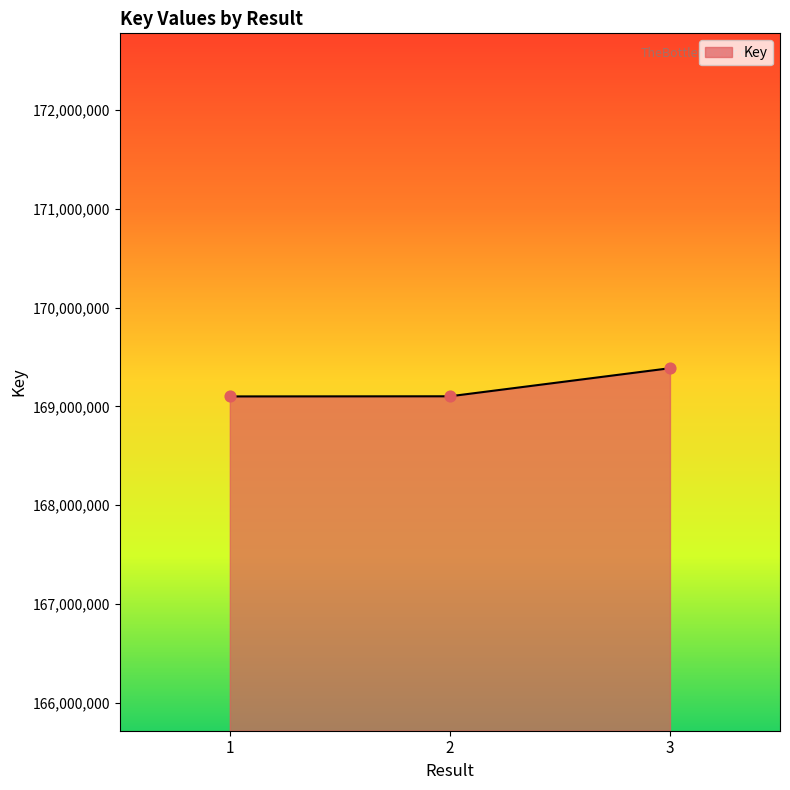

What is the change in value from 1 to 2?

+1367